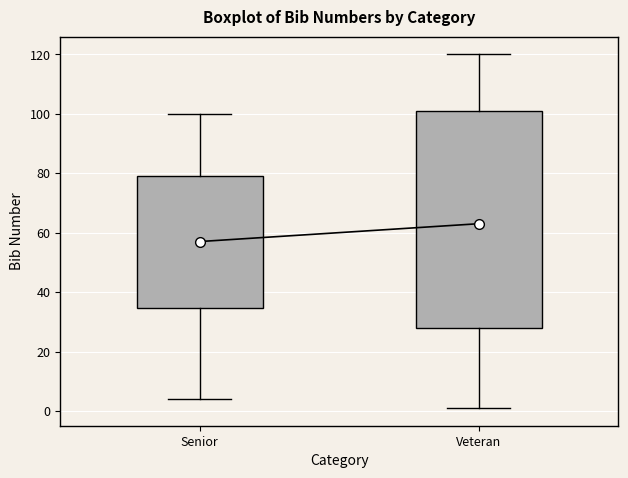

Where is the upper edge of the box for Senior on the y-axis? The values are not printed on the chart, so give them approximately, as read against the axis.

80